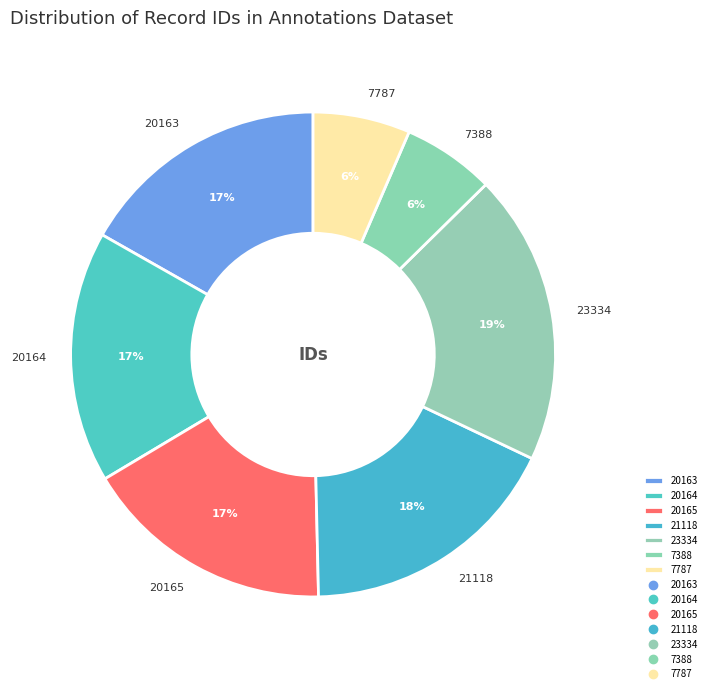

Is it true that 20163 is 5% of the pie?

False